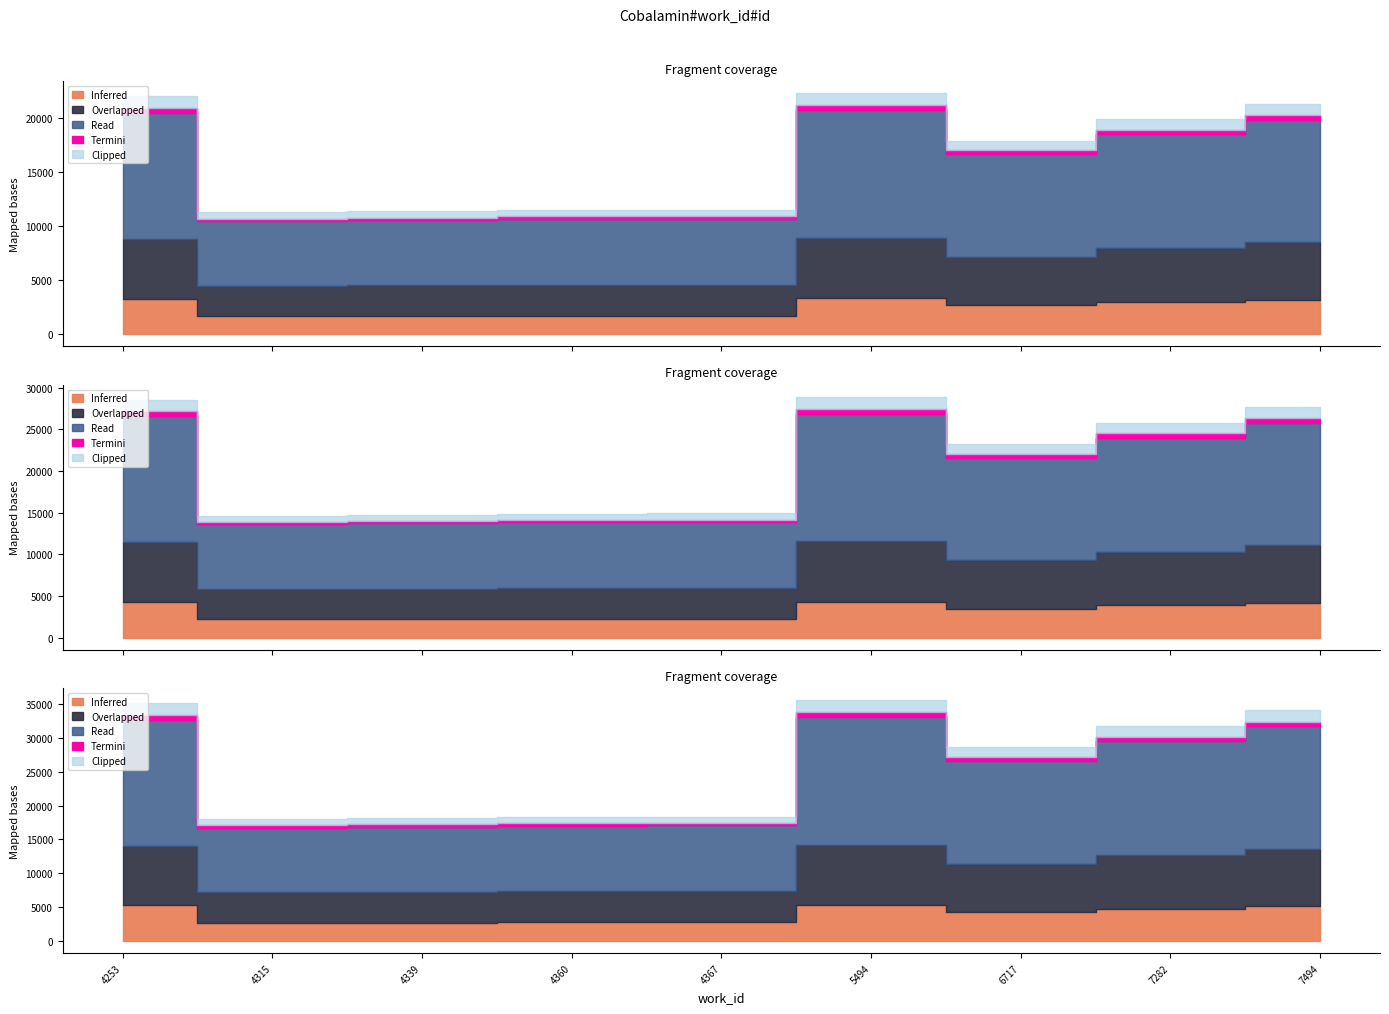

What is the value of the 6th point from the left?

22235